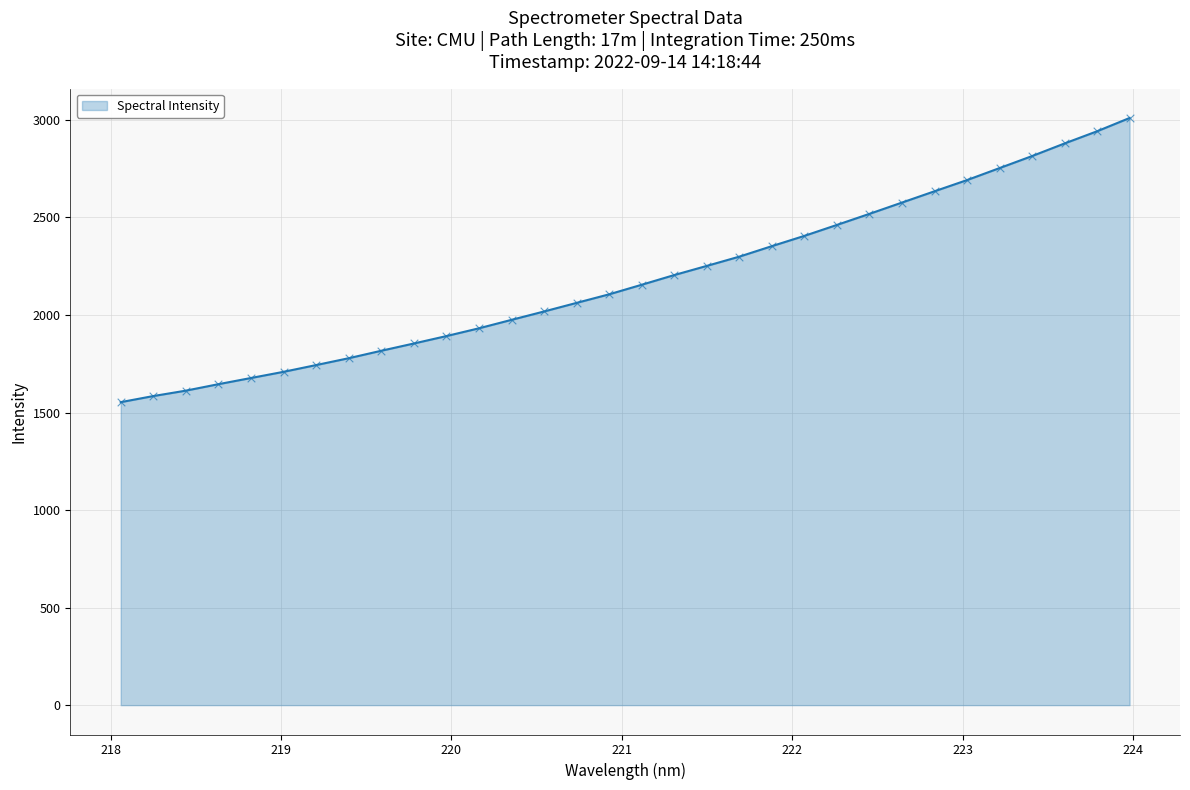

What is the smallest value displayed?

1553.2